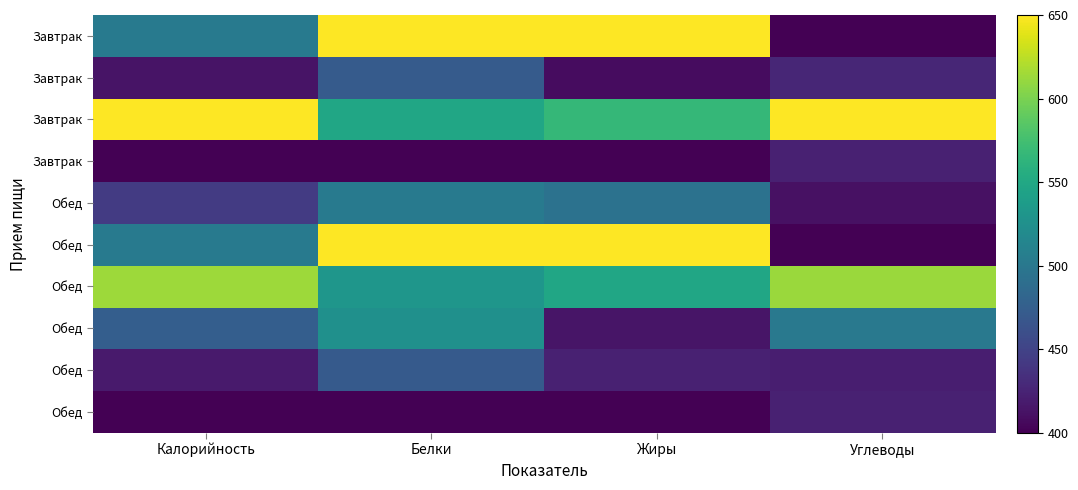

At how many categories does at least one series exceed 636?

4